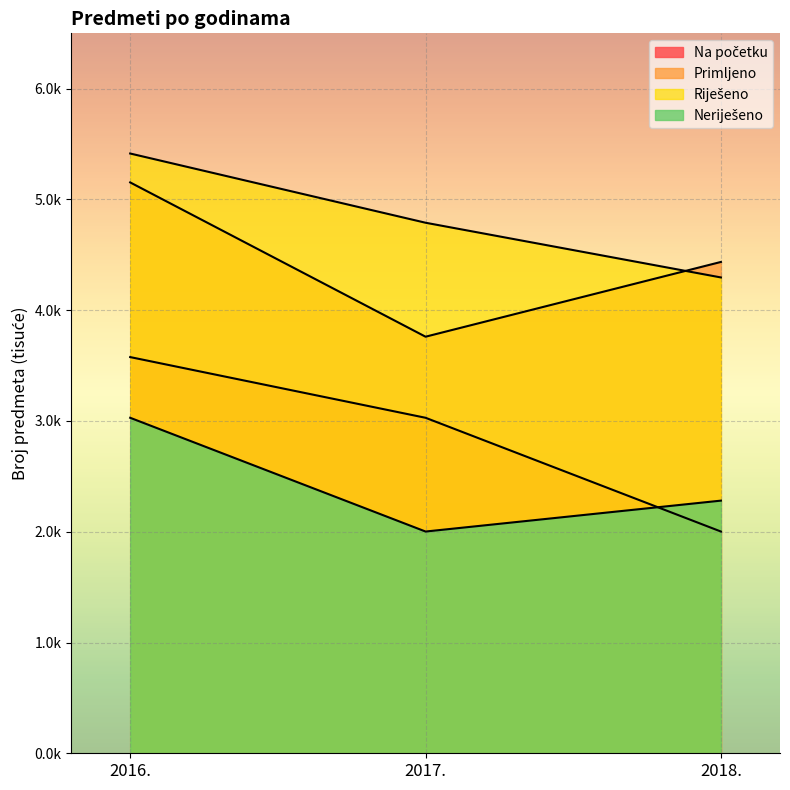

Which category has the highest value across all series?

2016.